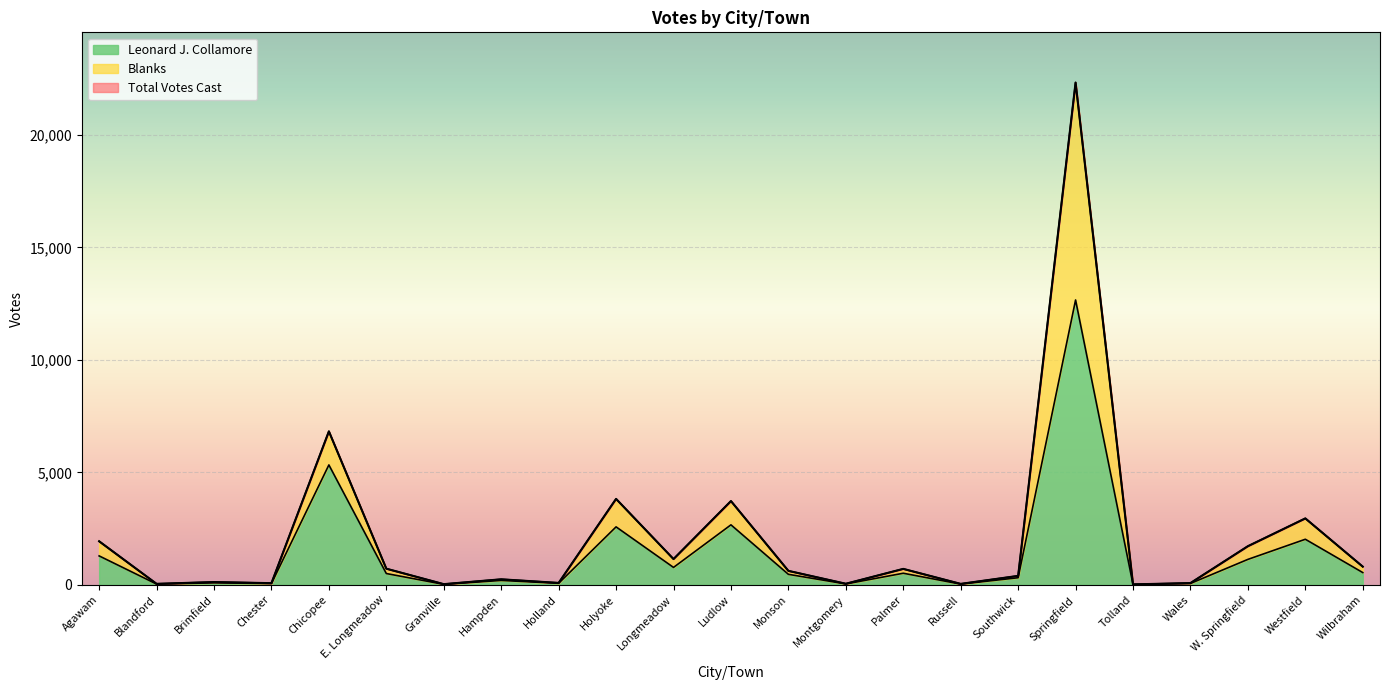

True or false: Leonard J. Collamore and Total Votes Cast intersect in this chart.

False